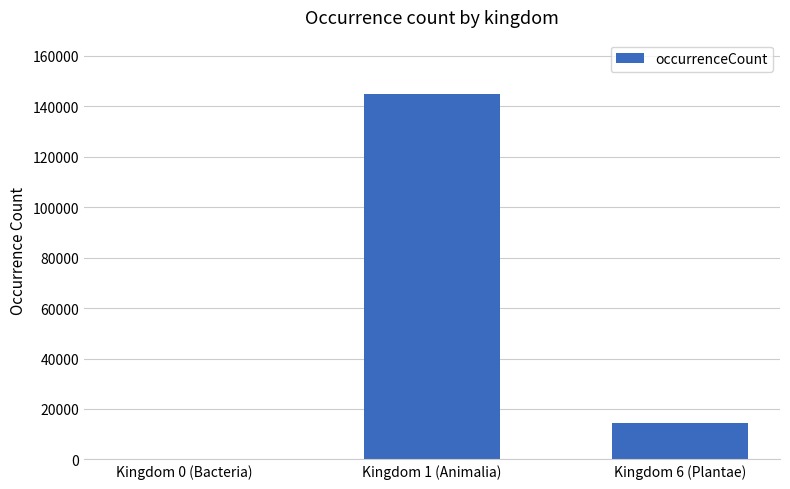

The value at Kingdom 1 (Animalia) is 144736. True or false?

True